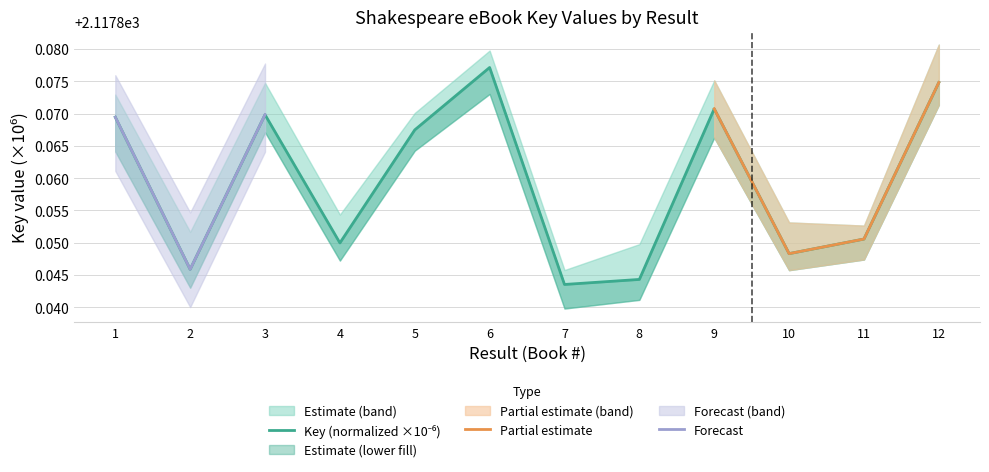

Reading left to right, transcribe all the data shown in this chart.

2117.9	2117.8	2117.9	2117.8	2117.9	2117.9	2117.8	2117.8	2117.9	2117.8	2117.9	2117.9